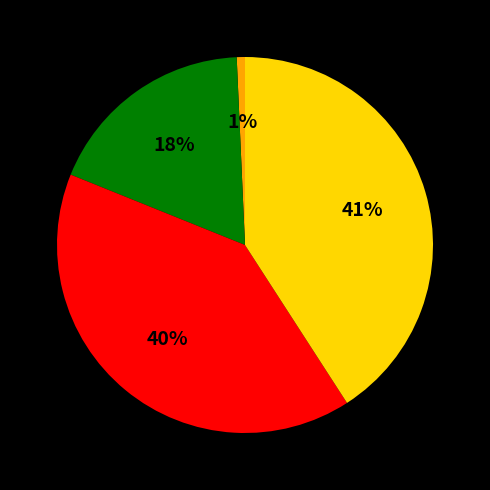

To the nearest percent, what is the difference between the largest and smallest slice percentages?

40%